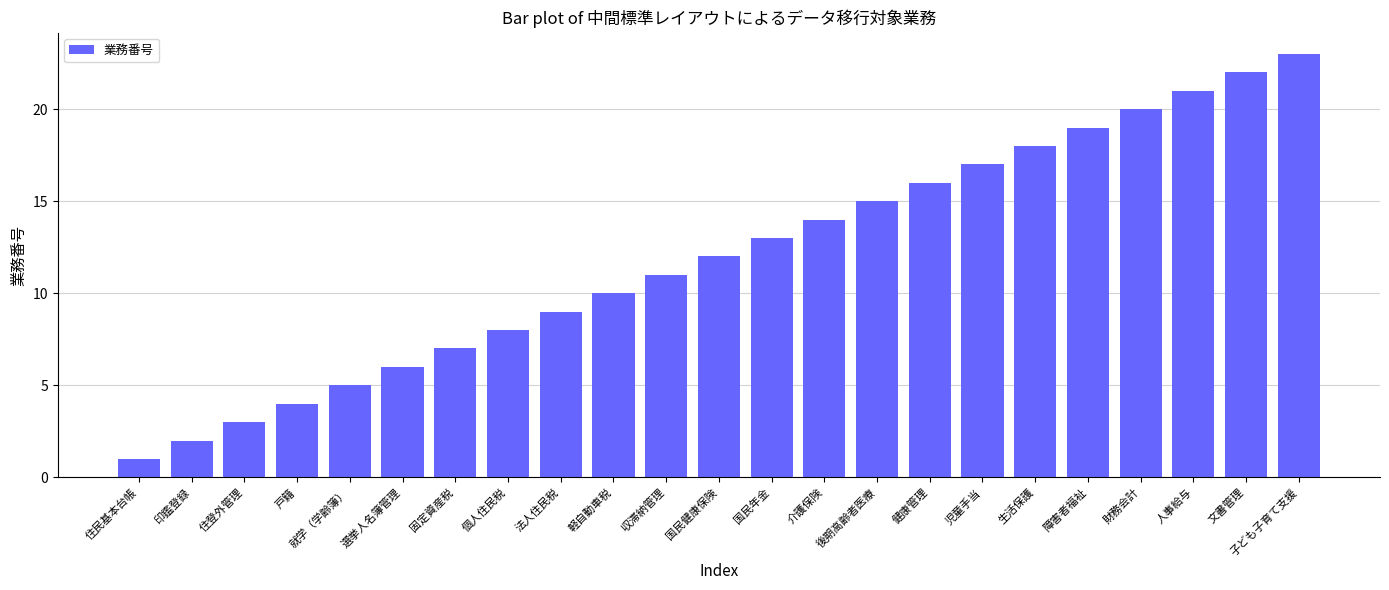

What is the average value?

12